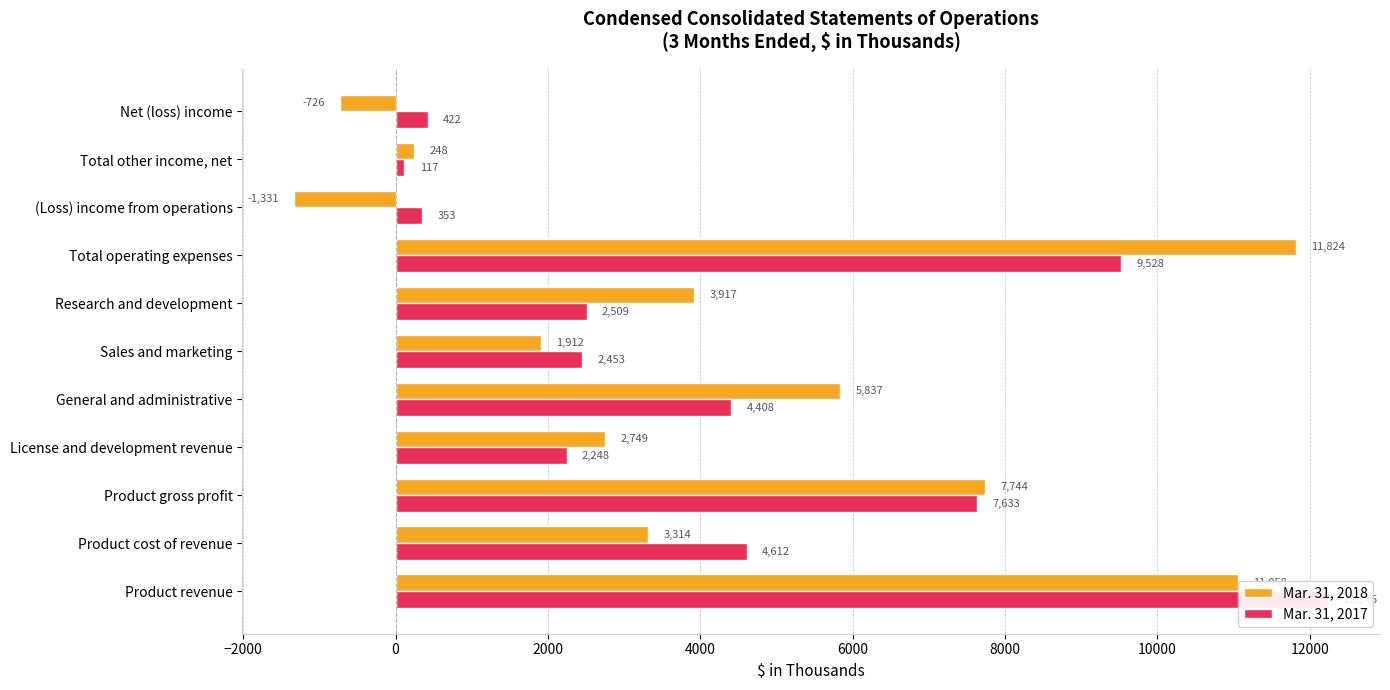

Rank the series at License and development revenue from highest to lowest value.

Mar. 31, 2018, Mar. 31, 2017